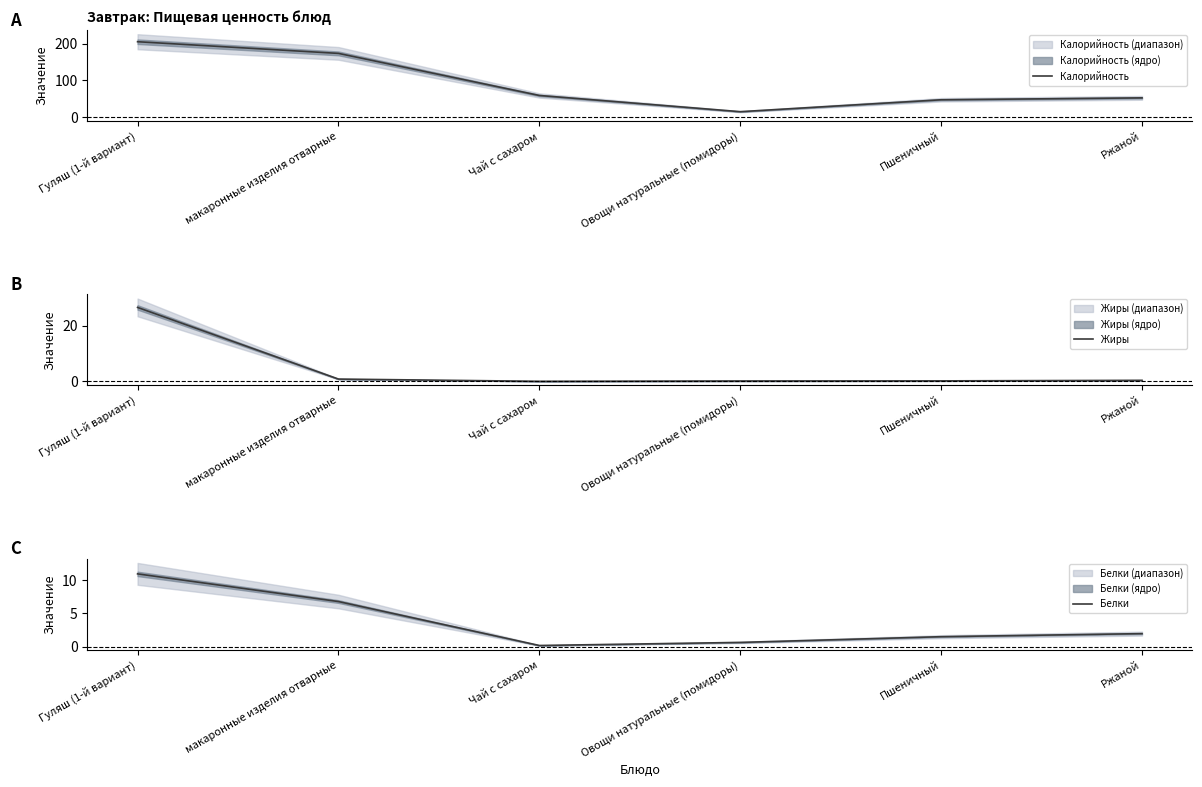

Where is Калорийность nearest to the value 110?

Чай с сахаром